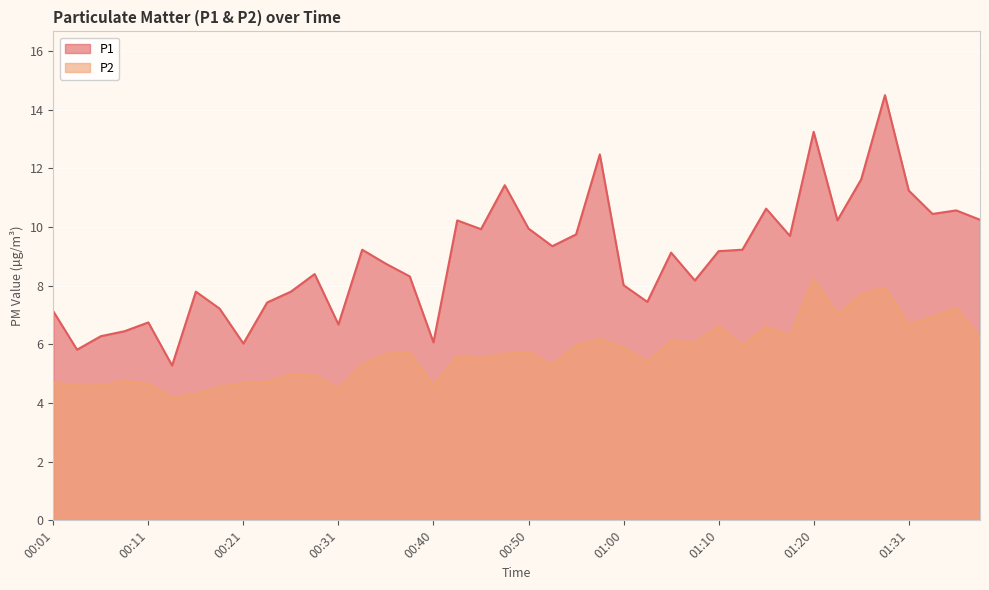

Where is the first local minimum for P2?

00:13